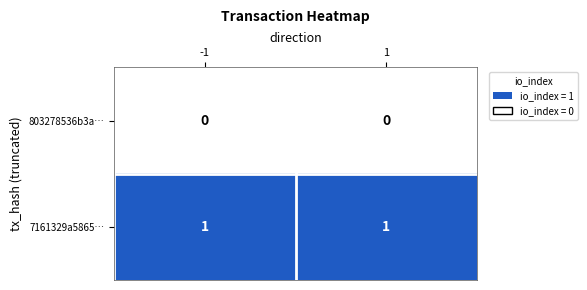

Reading left to right, transcribe all the data shown in this chart.

803278536b3a…: -1=0	1=0
7161329a5865…: -1=1	1=1